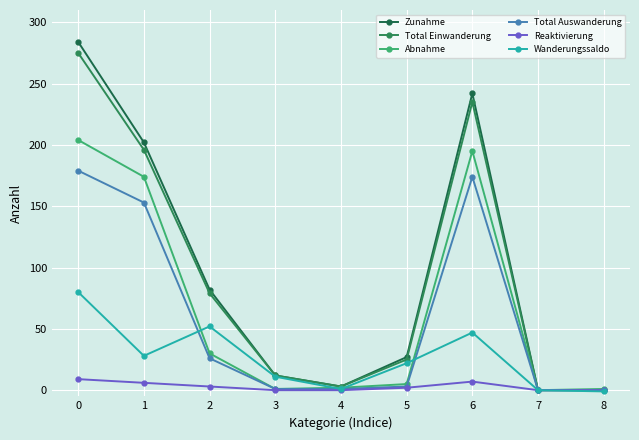

What is the value of the Total Auswanderung point at the 4th from the left?

1